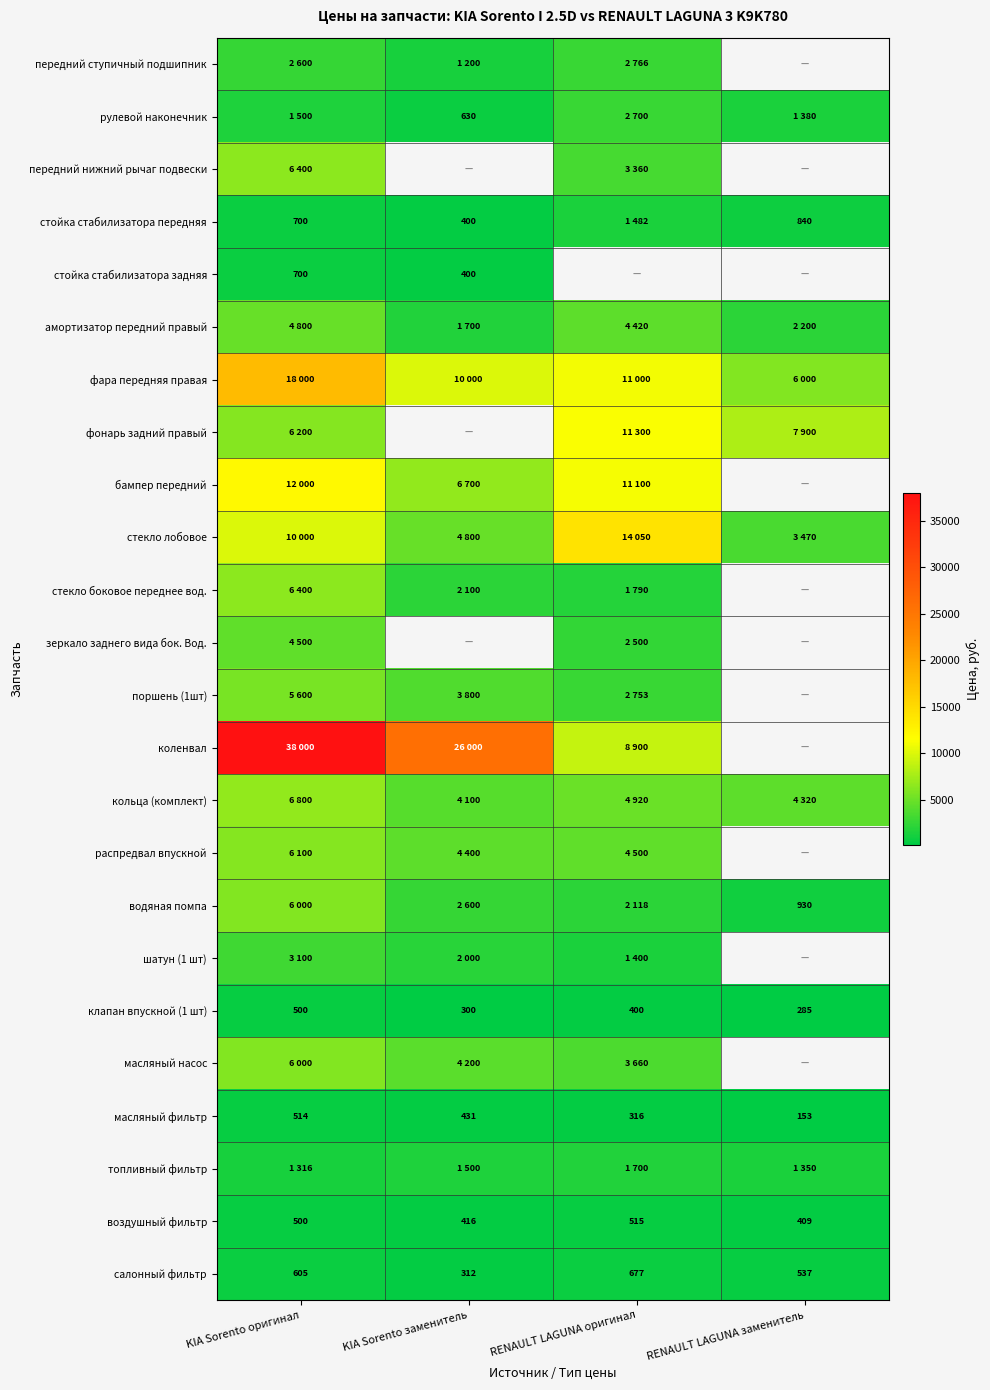

What is the difference between the maximum and minimum values in the воздушный фильтр series?

106